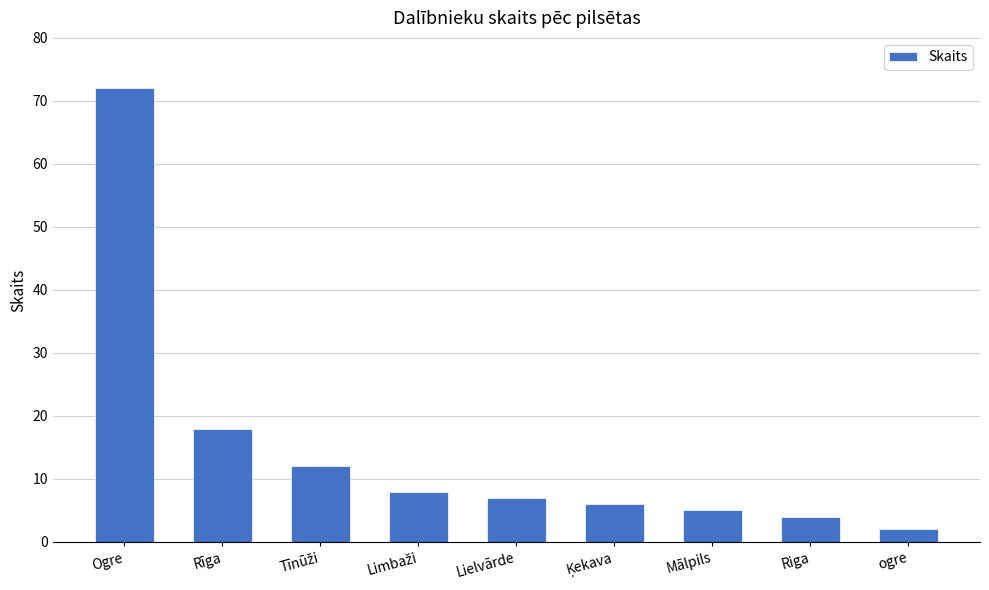

Approximately how many times larger is the value at ogre compared to Mālpils?

0.4